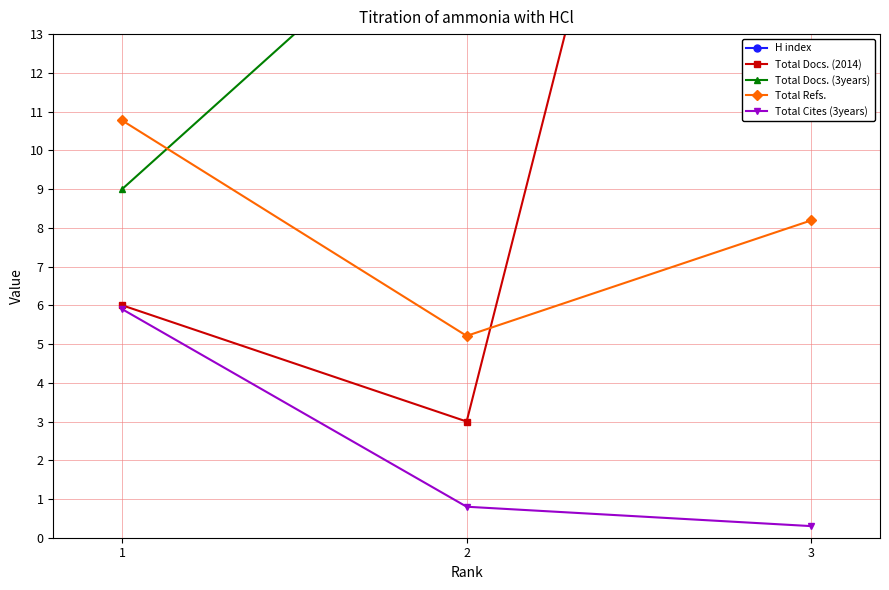

Reading right to left, extract all data points from this chart.

H index: 3=19.0	2=17.0	1=44.0
Total Docs. (2014): 3=38.0	2=3.0	1=6.0
Total Docs. (3years): 3=61.0	2=17.0	1=9.0
Total Refs.: 3=8.2	2=5.2	1=10.8
Total Cites (3years): 3=0.3	2=0.8	1=5.9